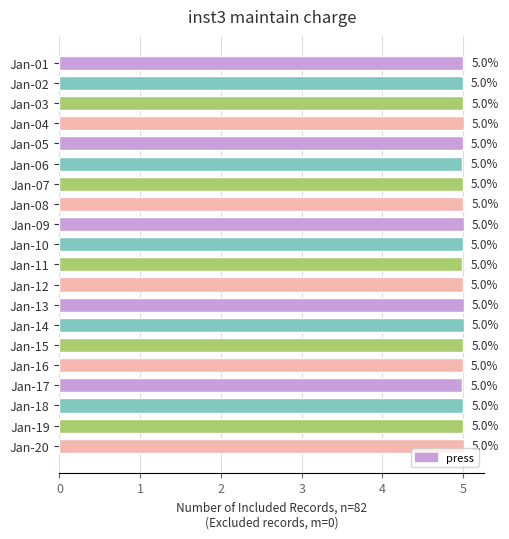

Reading top to bottom, list all the values displayed in this chart.

Jan-01=5.0	Jan-02=5.0	Jan-03=5.0	Jan-04=5.0	Jan-05=5.0	Jan-06=5.0	Jan-07=5.0	Jan-08=5.0	Jan-09=5.0	Jan-10=5.0	Jan-11=5.0	Jan-12=5.0	Jan-13=5.0	Jan-14=5.0	Jan-15=5.0	Jan-16=5.0	Jan-17=5.0	Jan-18=5.0	Jan-19=5.0	Jan-20=5.0